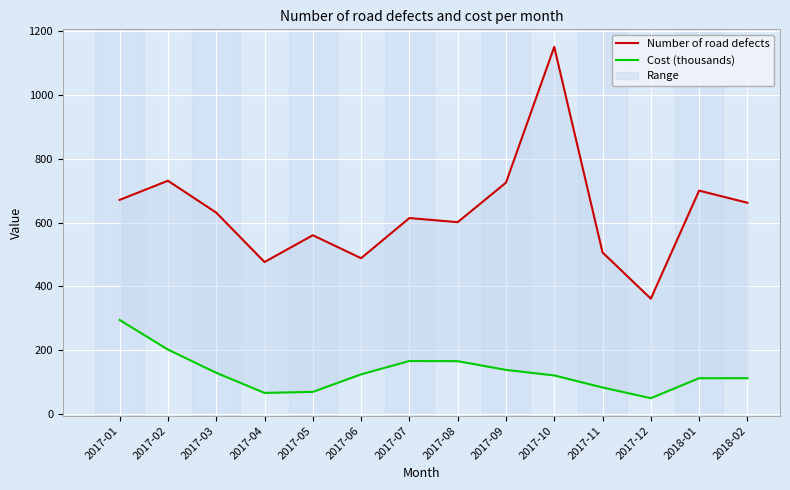

What is the greatest value displayed?

1151.0